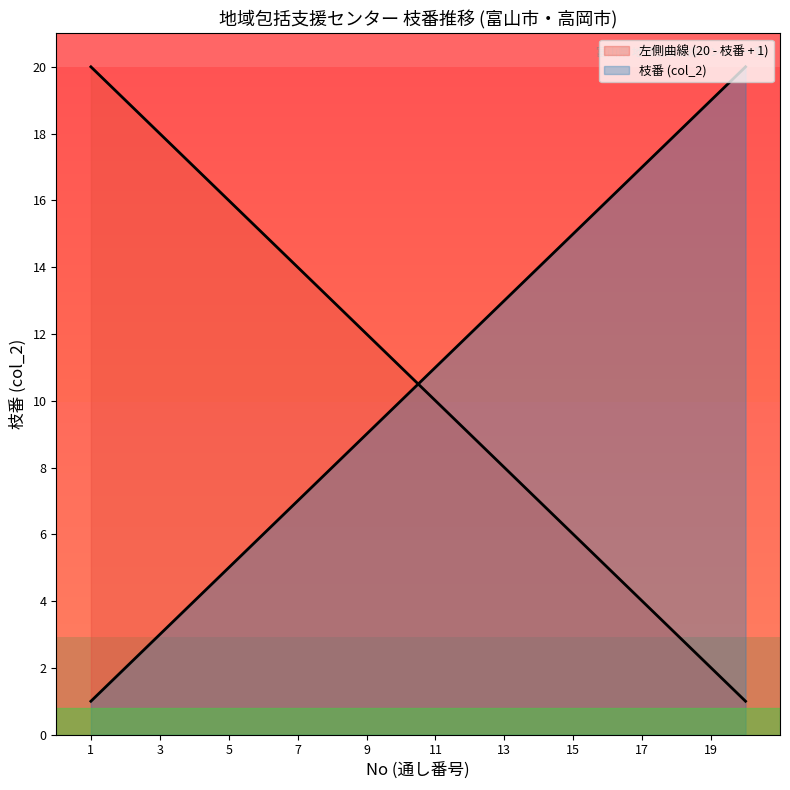

How many values exceed 11?

9